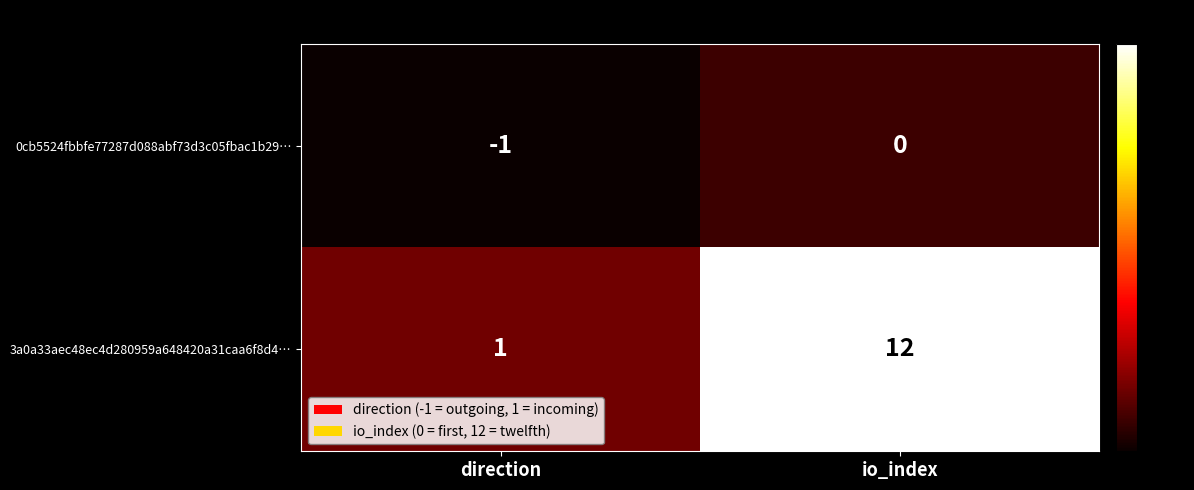

The value of 0cb5524fbbfe77287d088abf73d3c05fbac1b29… at io_index is 0. True or false?

True